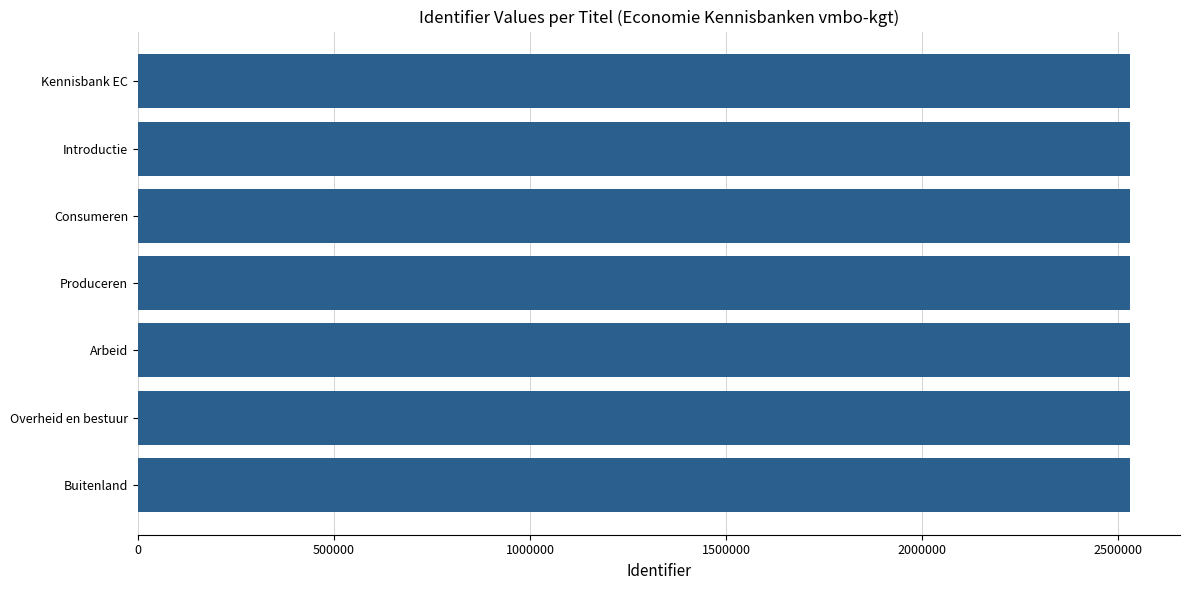

How many series are shown in this chart?

1